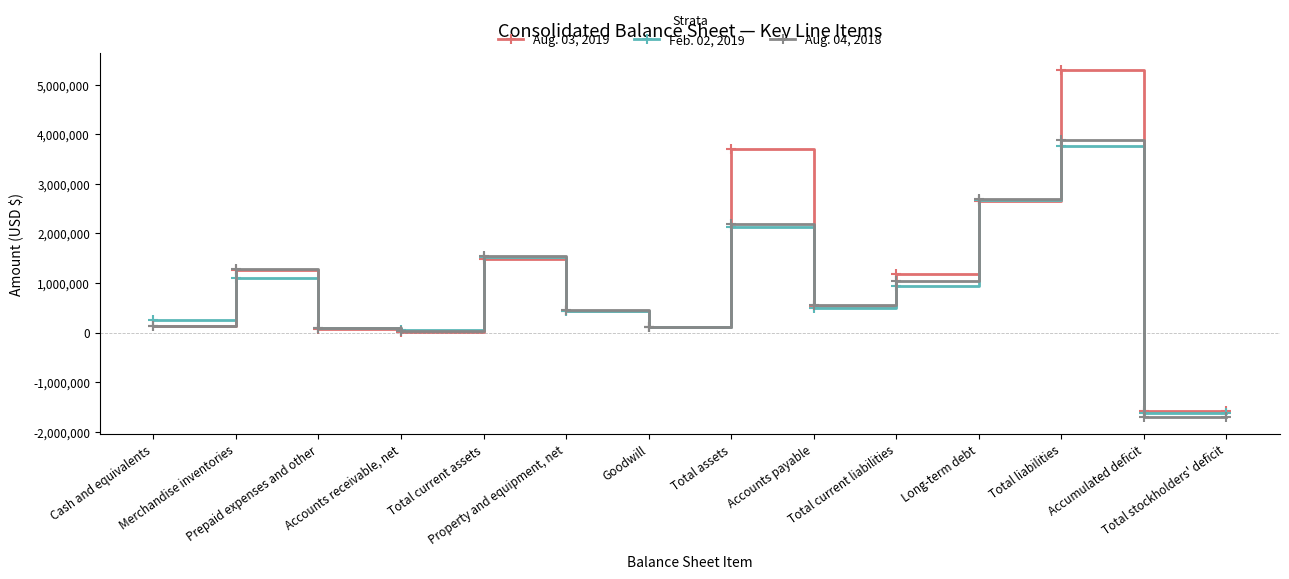

What is the spread (max minus min) of values at Prepaid expenses and other?

29070